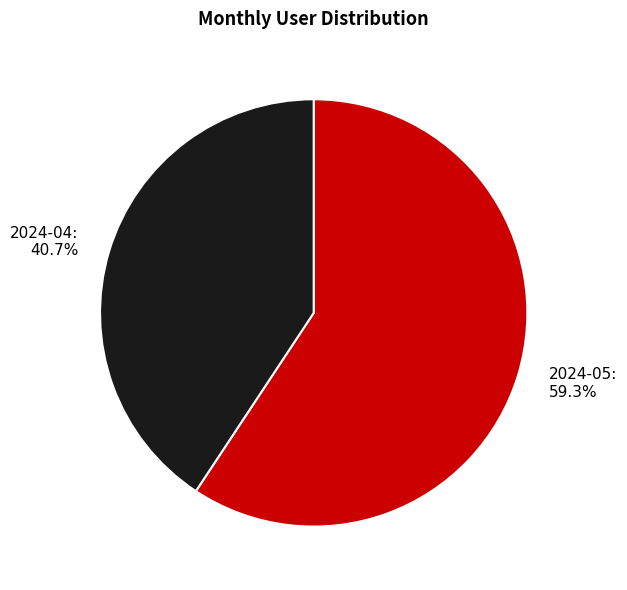

Between 2024-04 and 2024-05, which is larger?

2024-05